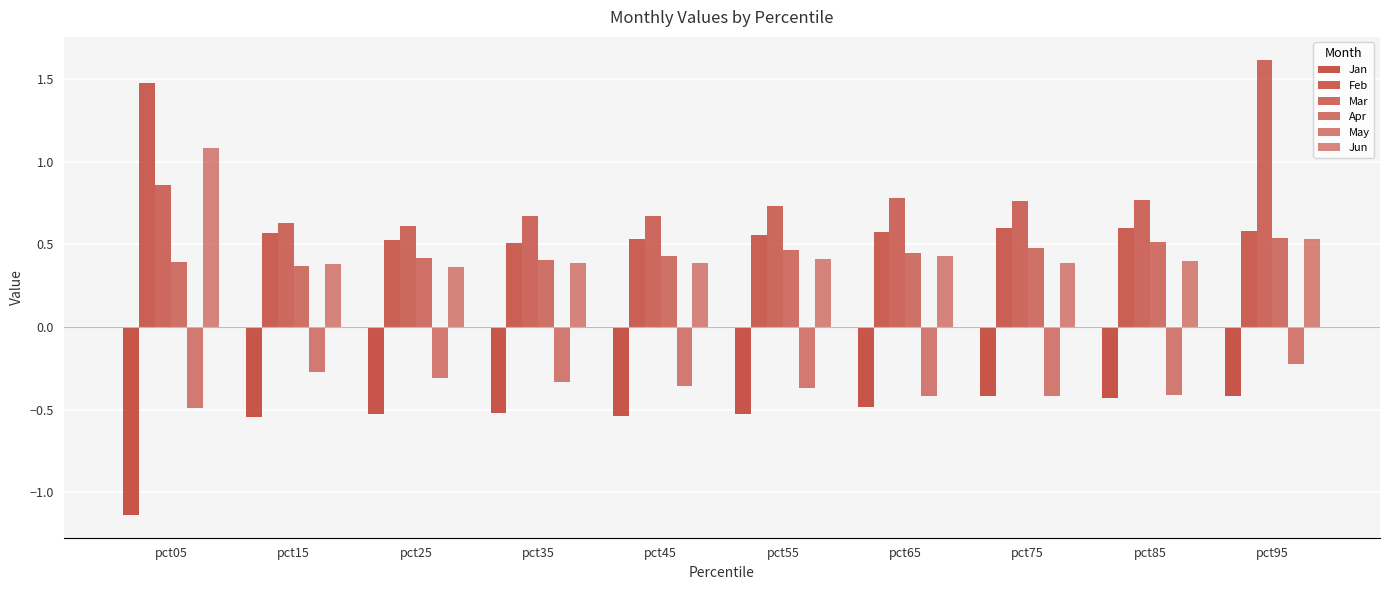

What value does the Jun series have at pct75?

0.4